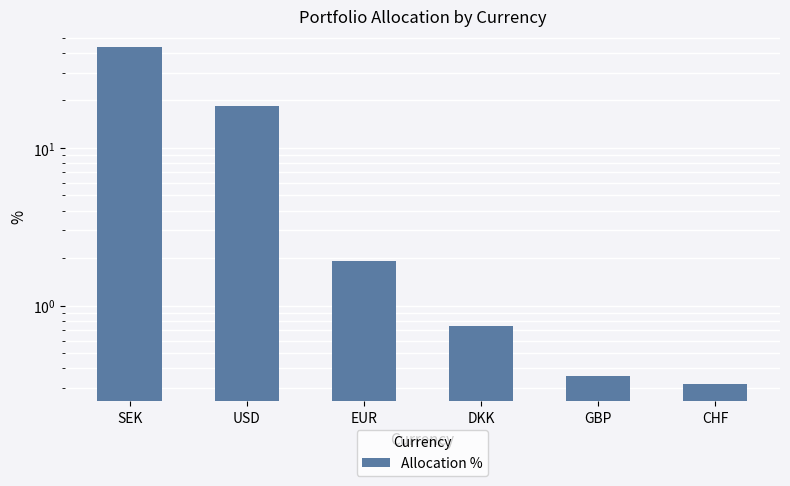

True or false: the data shows 0.4 at GBP.

True